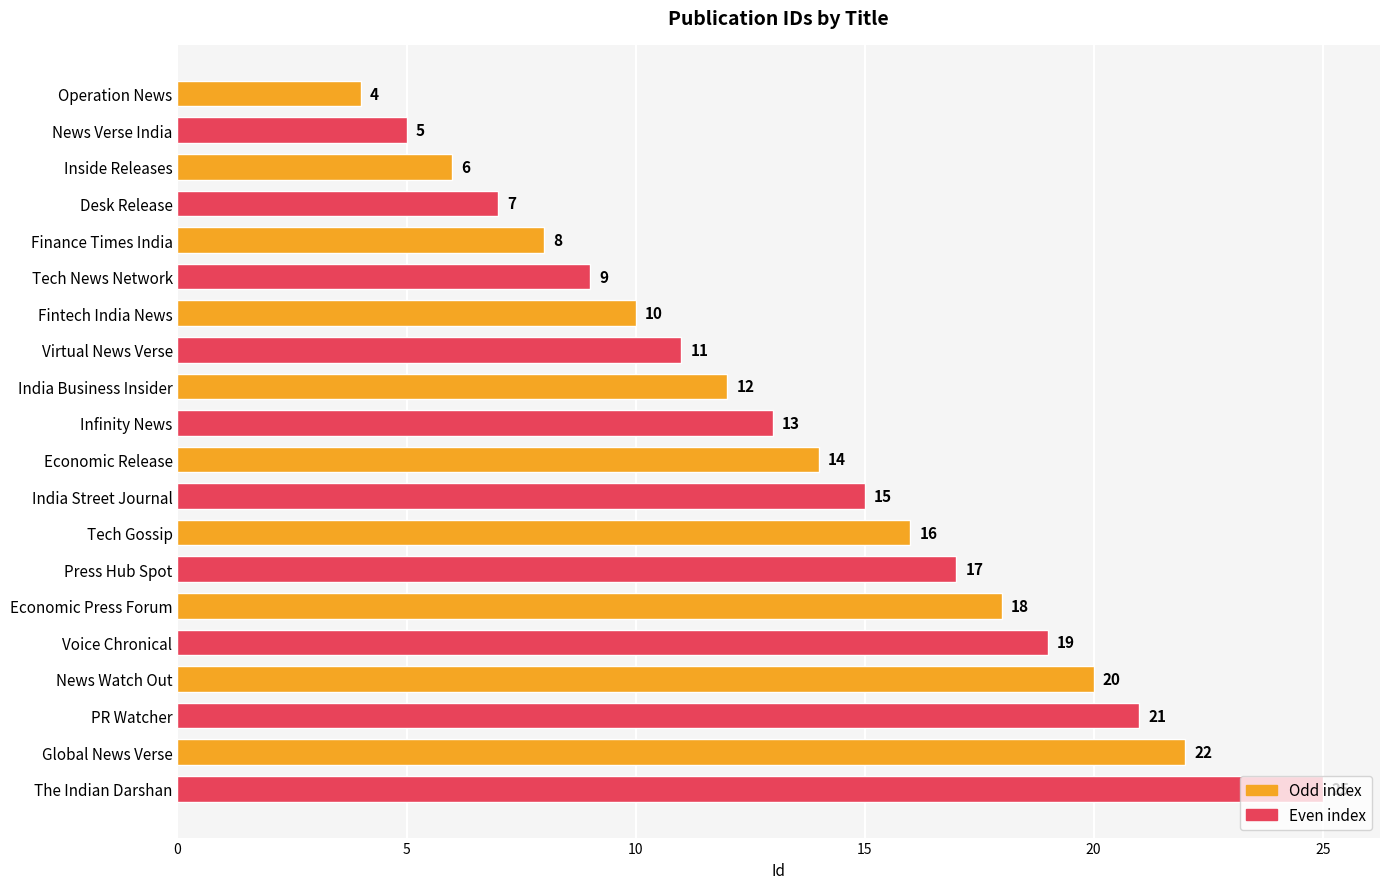

What position from the bottom is News Verse India?

19